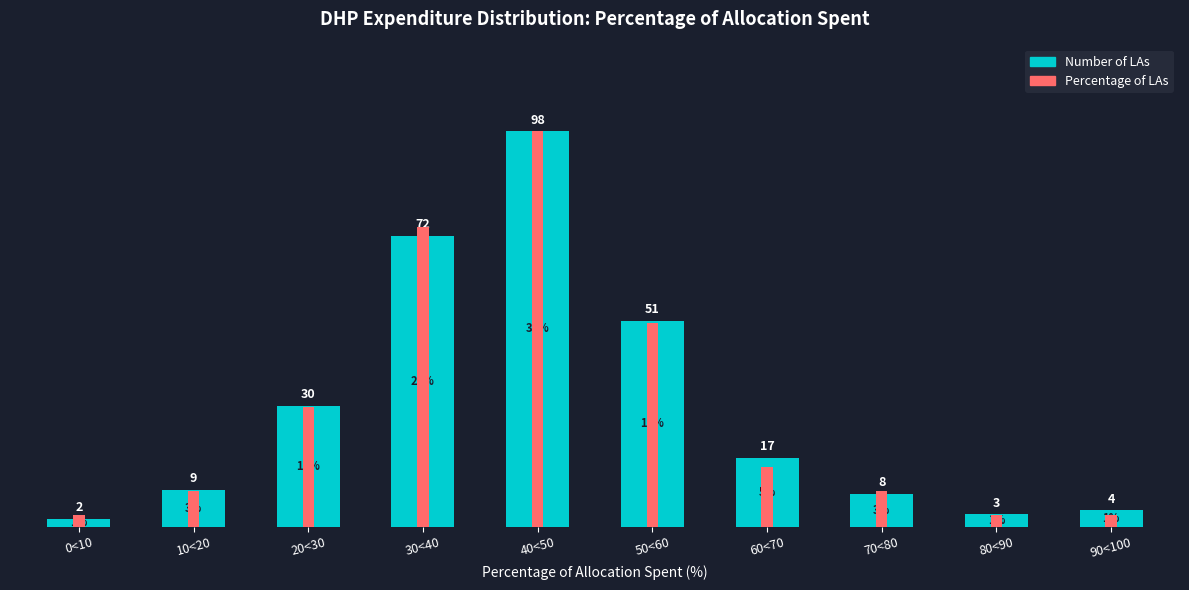

At 10<20, list the series in order from smallest to largest.

Percentage of LAs, Number of LAs